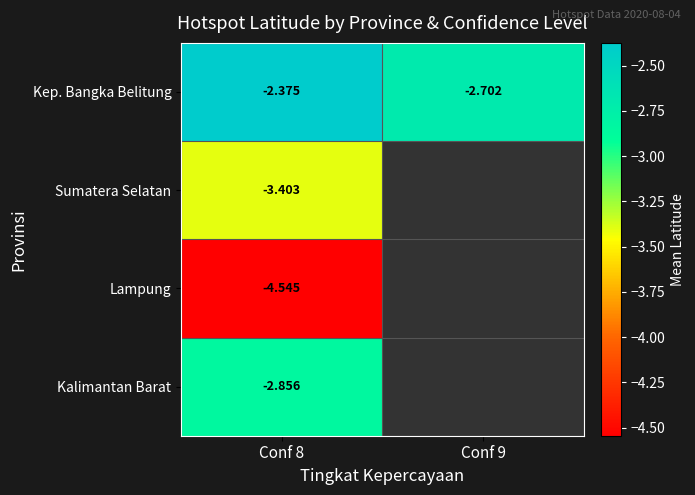

Between Conf 9 and Conf 8, which is larger?

Conf 8